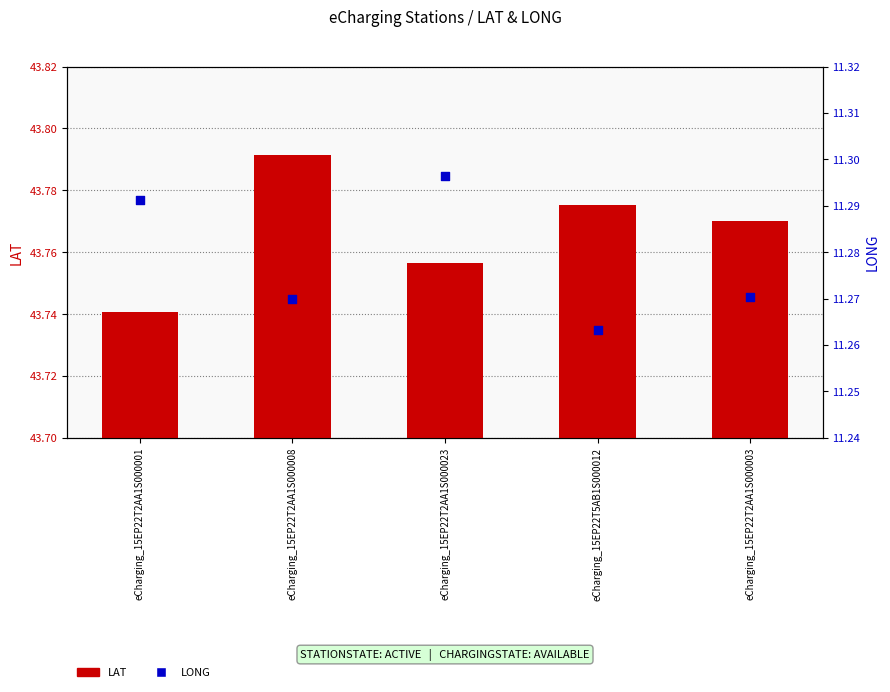

At which category is the sum across all series the highest?

eCharging_15EP22T2AA1S000008